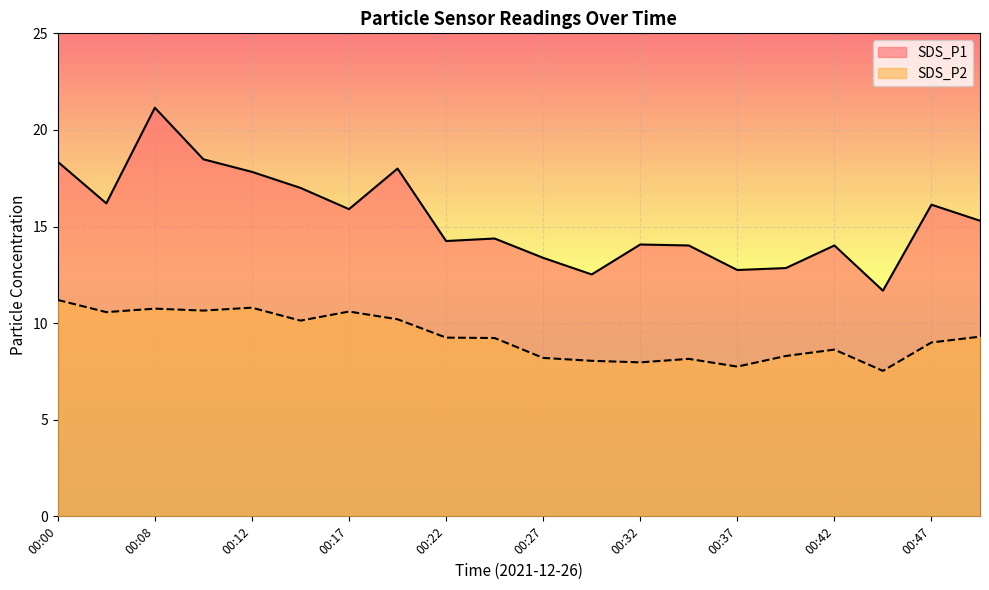

How many lines are shown in the chart?

2